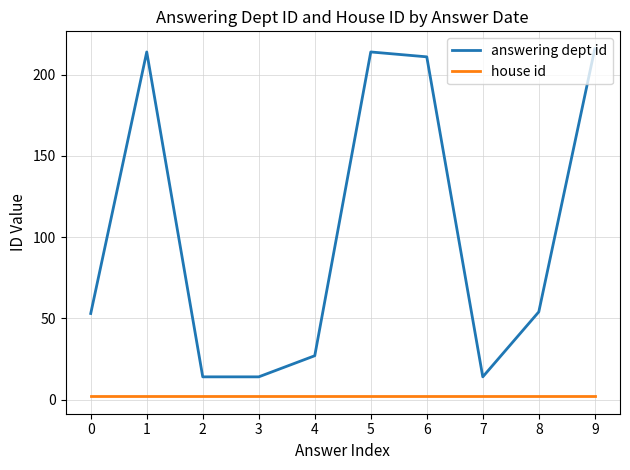

List the series in order of their peak value, highest first.

answering dept id, house id